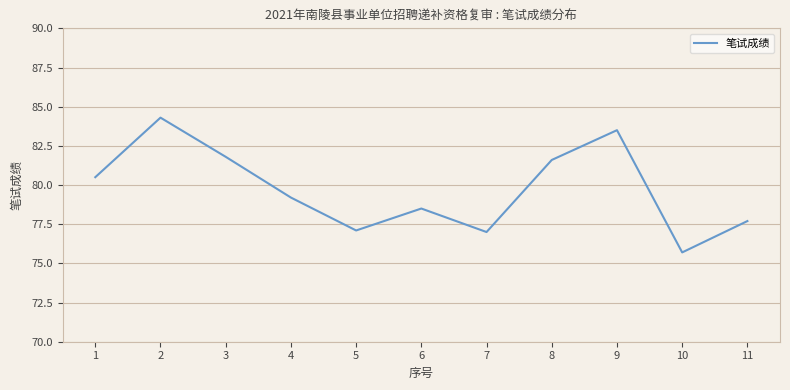

How many interior local valleys (lower than both neighbors) does the data have?

3